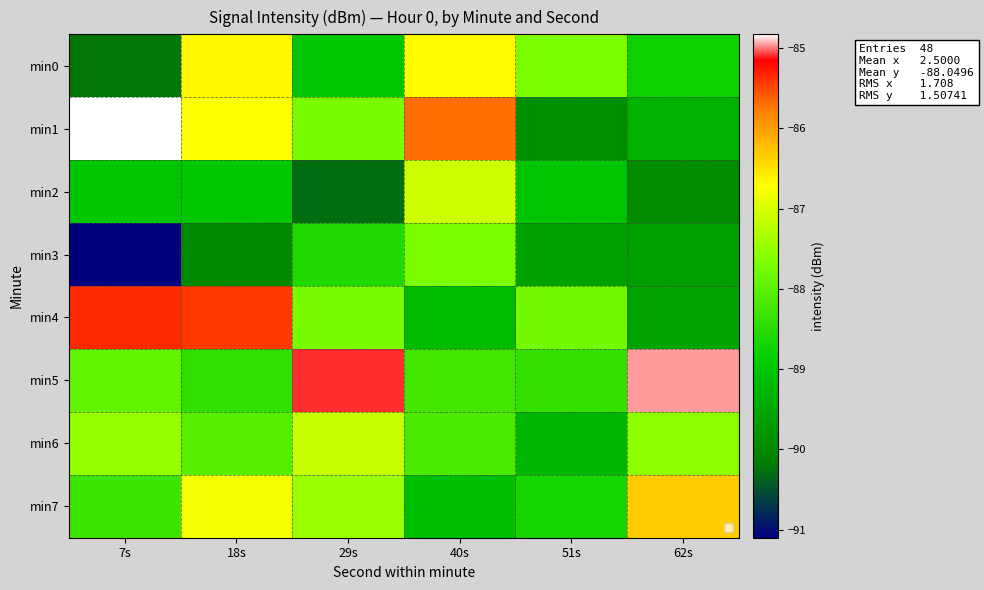

What is the spread (max minus min) of values at 51s?

2.2